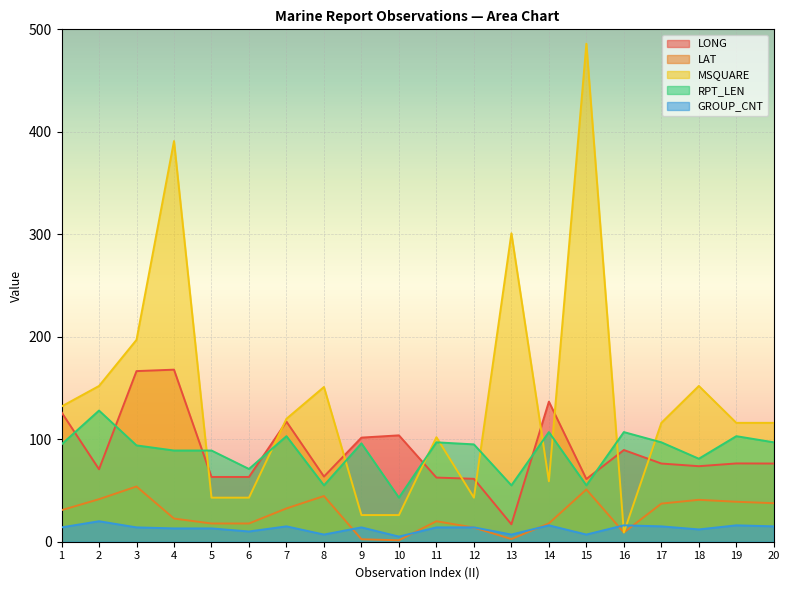

At which category does the chart reach its peak across all series?

15